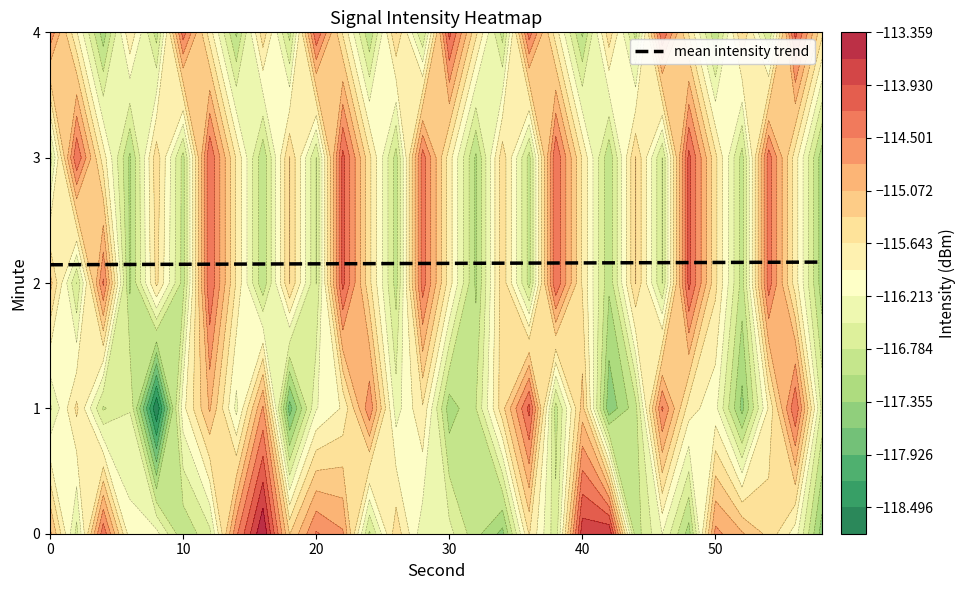

Count the number of data series in this chart.

1